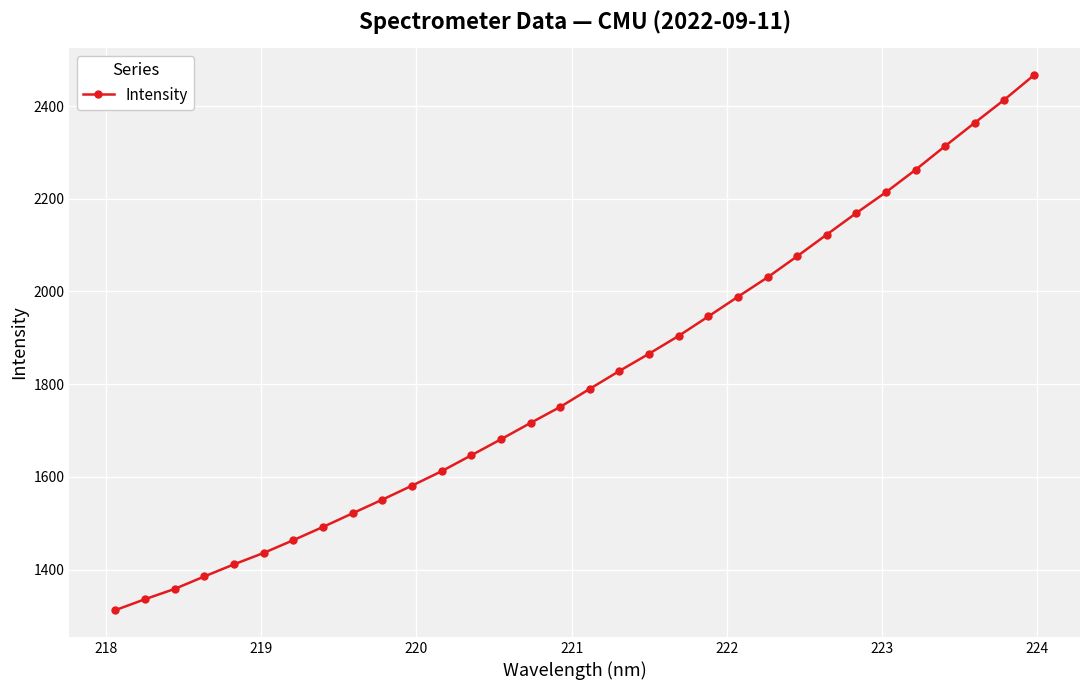

What is the value of the 31st point from the left?

2413.8